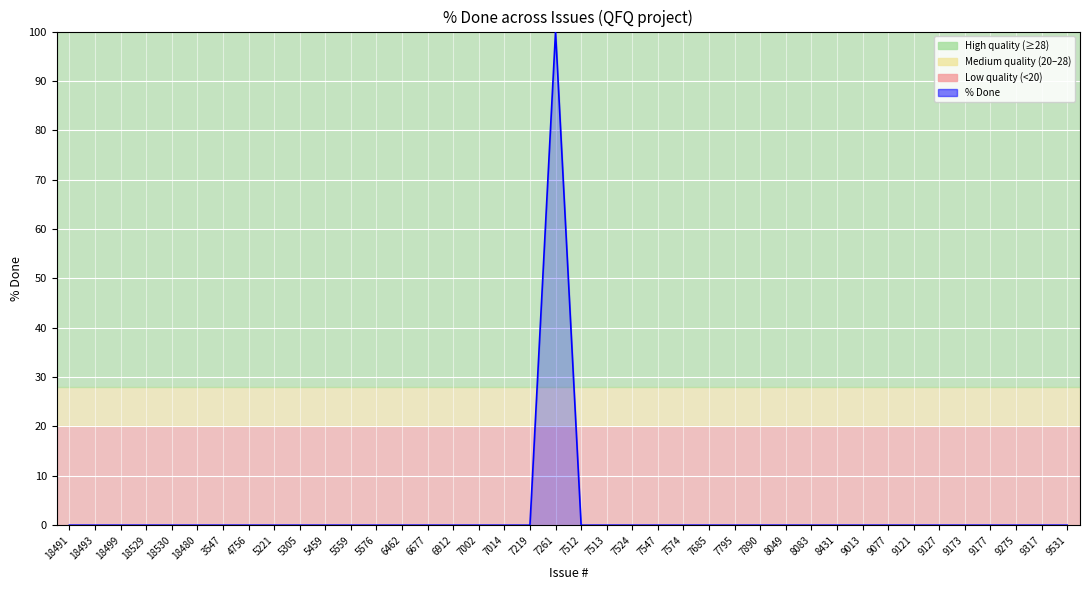

At which category does the chart reach its peak across all series?

7261